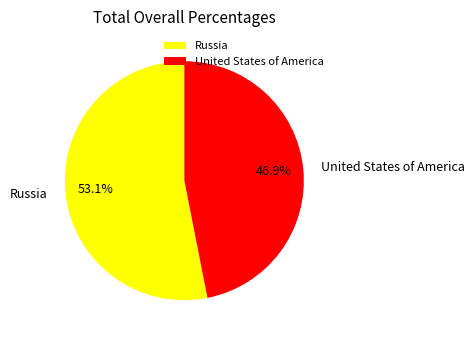

Is there a majority slice in this chart?

Yes